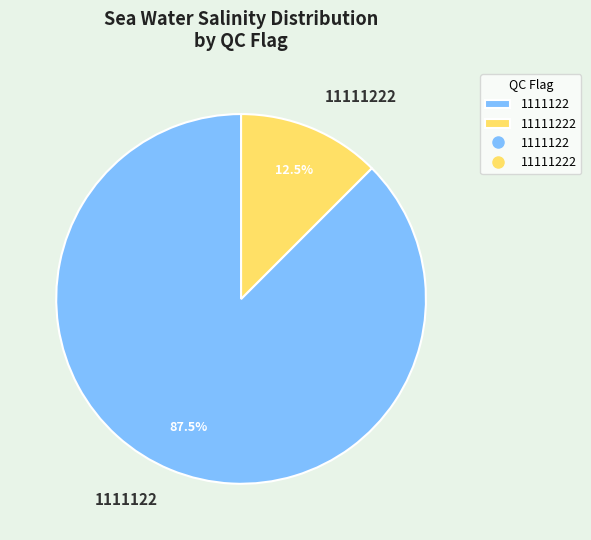

Which slice is the smallest?

11111222